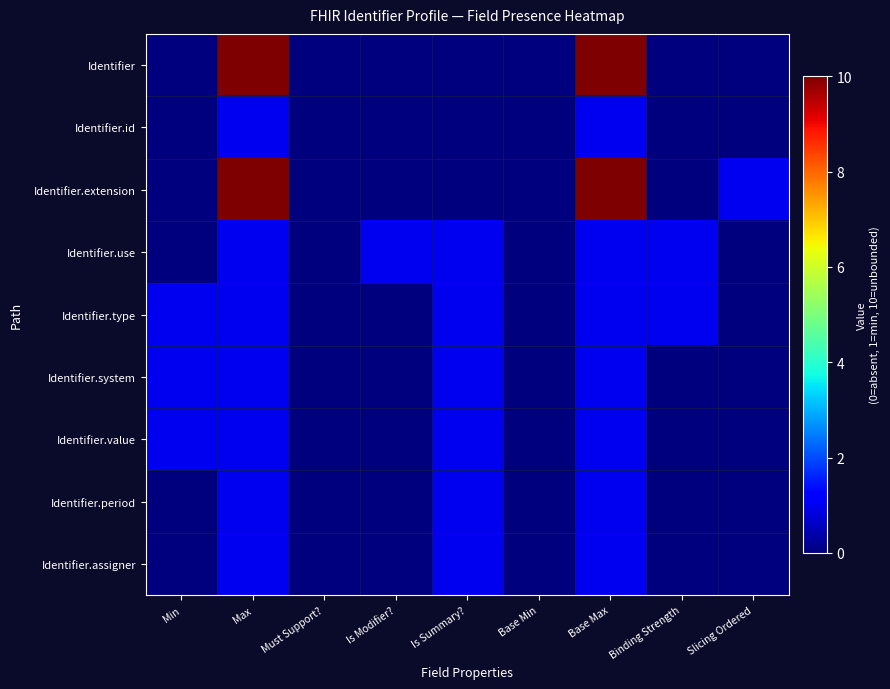

At Binding Strength, list the series in order from largest to smallest.

Identifier.use, Identifier.type, Identifier, Identifier.id, Identifier.extension, Identifier.system, Identifier.value, Identifier.period, Identifier.assigner